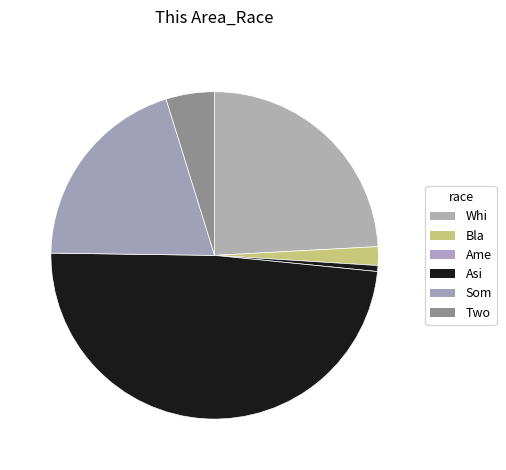

How many slices are in this pie chart?

6